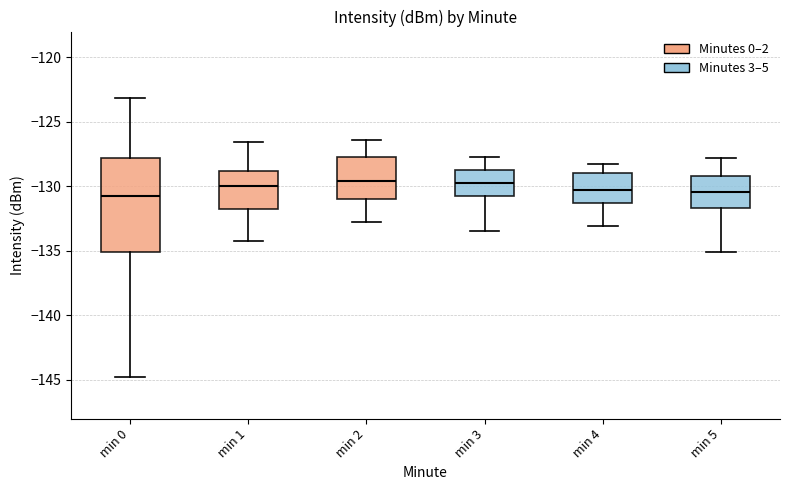

Comparing the boxes themselves (not the whiskers), which one is the tallest?

min 0